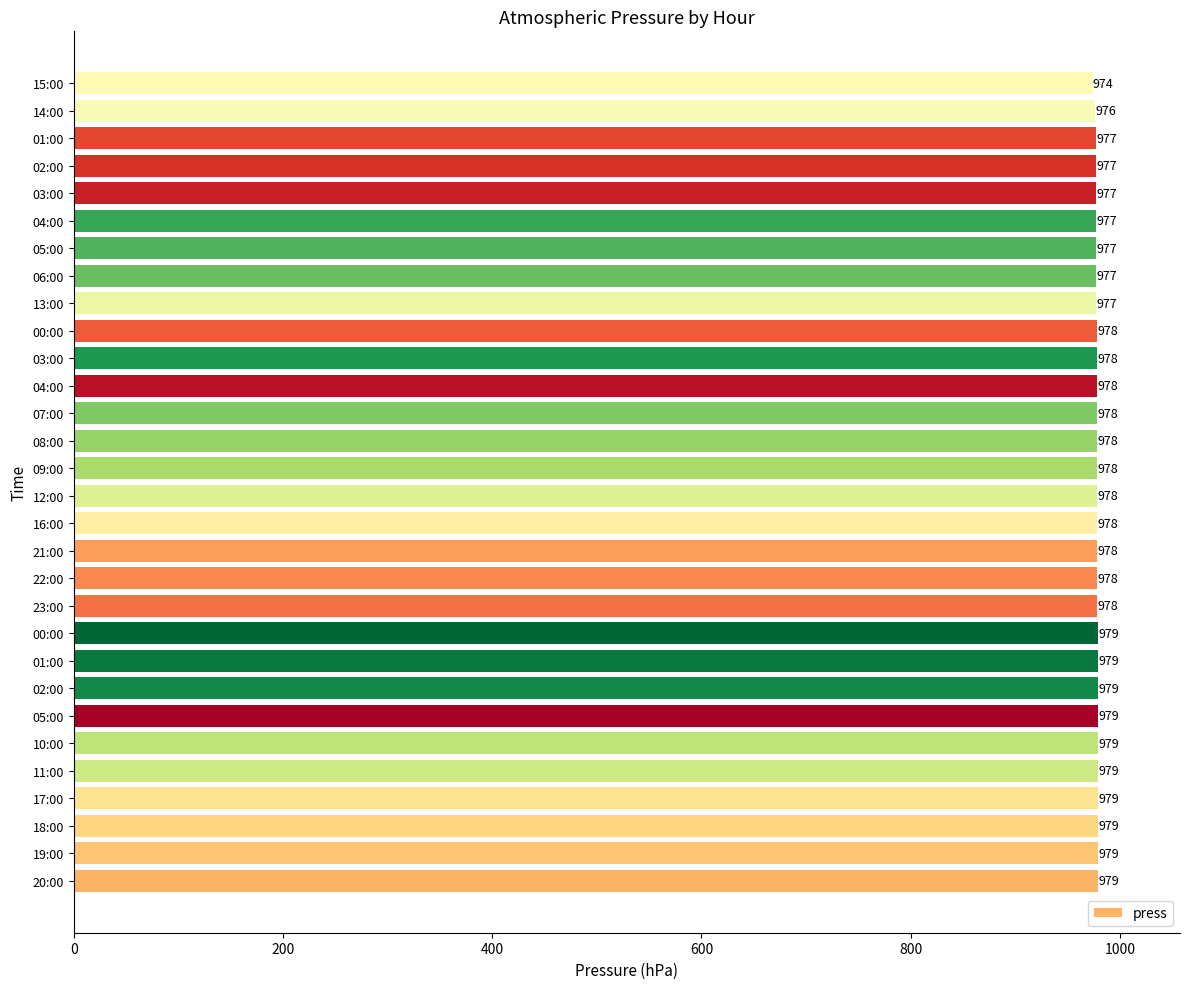

What is the average value?

978